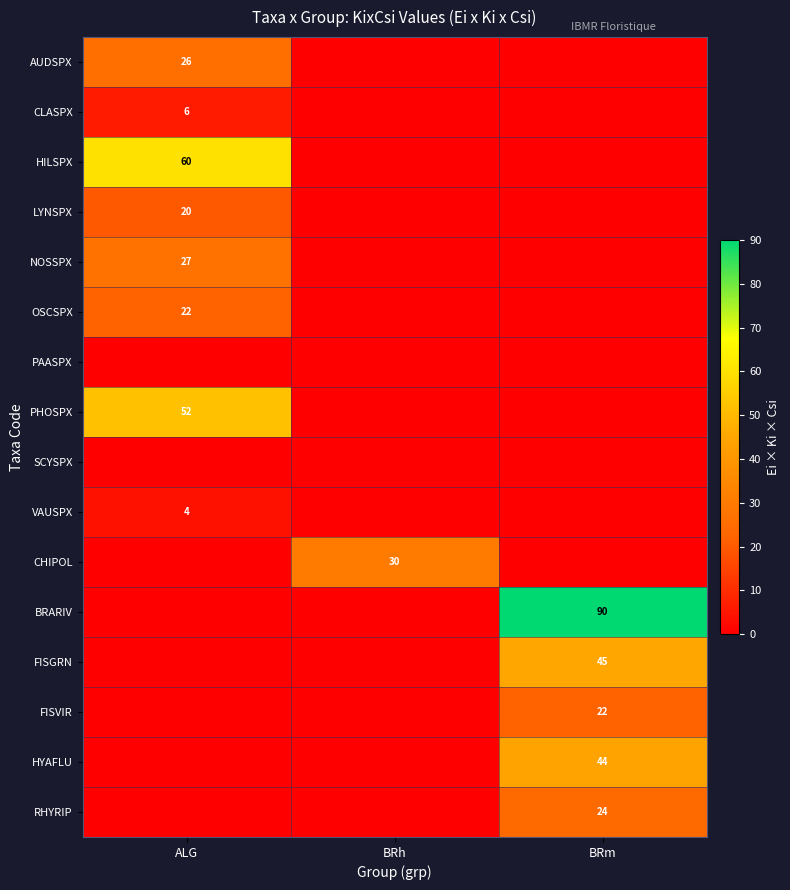

What is the total value across all series at ALG?

217